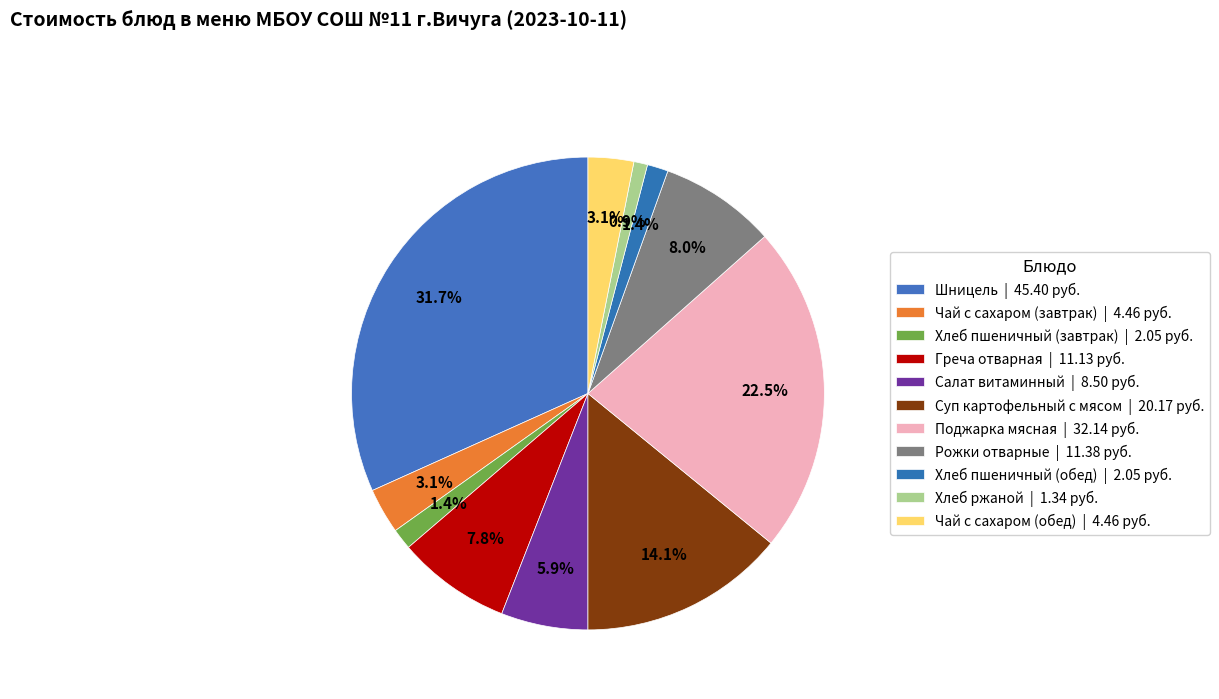

To the nearest percent, what is the difference between the largest and smallest slice percentages?

31%